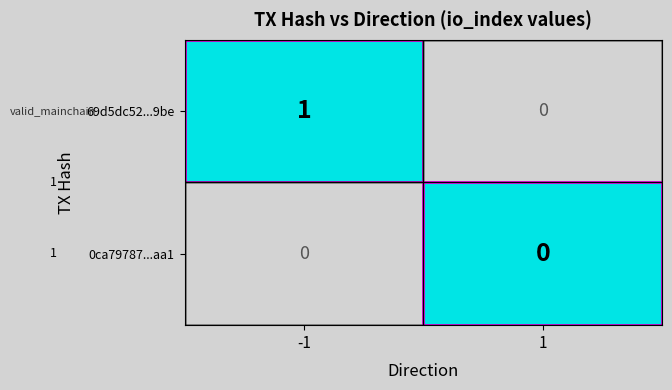

Between direction and io_index, which is larger?

io_index